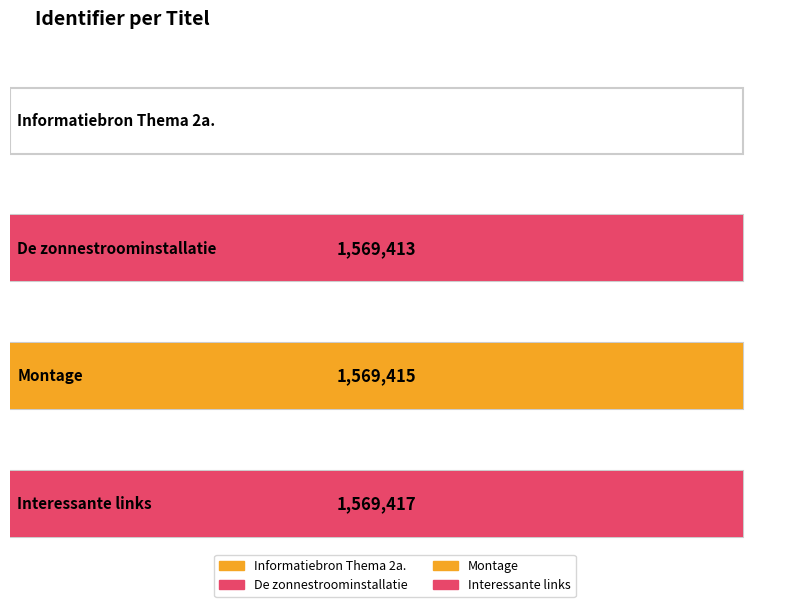

At which label does the data first exceed 1569415?

Interessante links